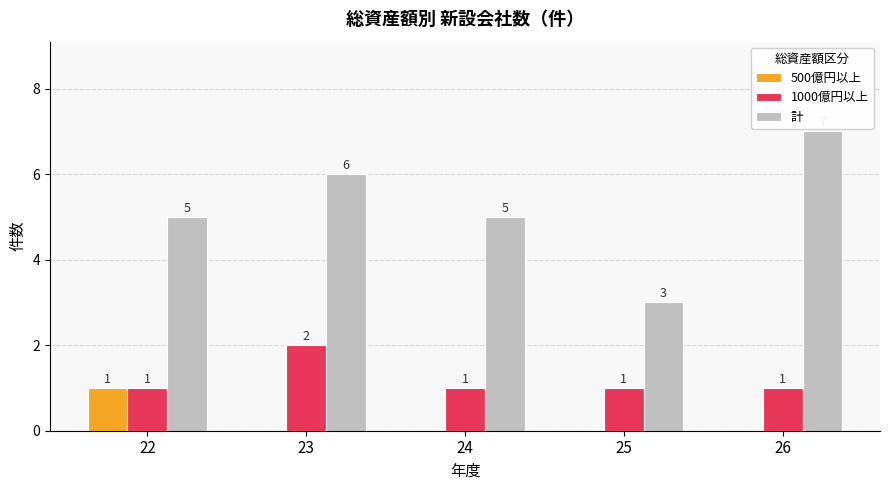

Is it true that 500億円以上 equals 0 at 26?

True